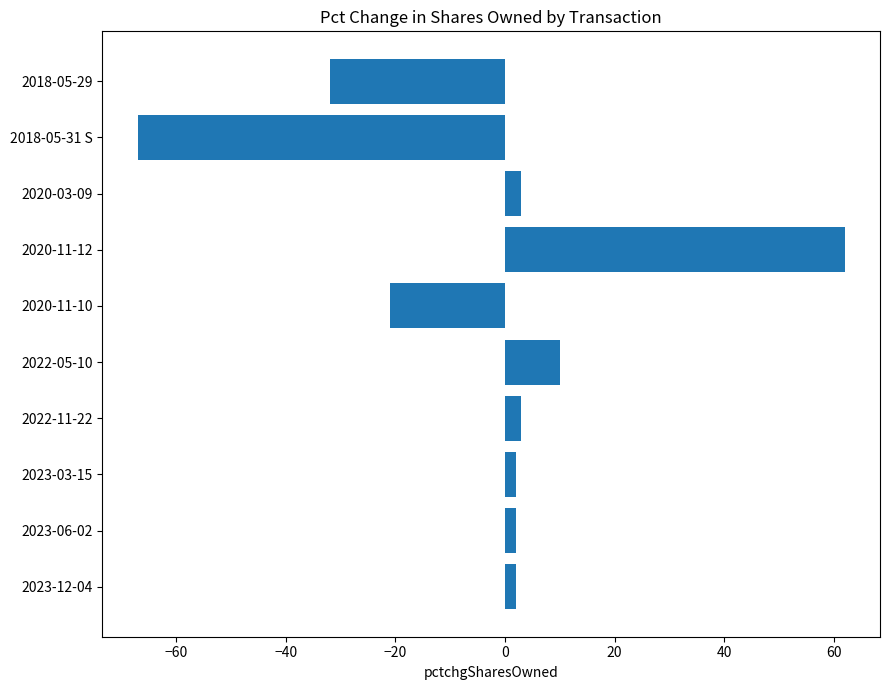

The chart shows a value of 3 at 2022-05-10. True or false?

False